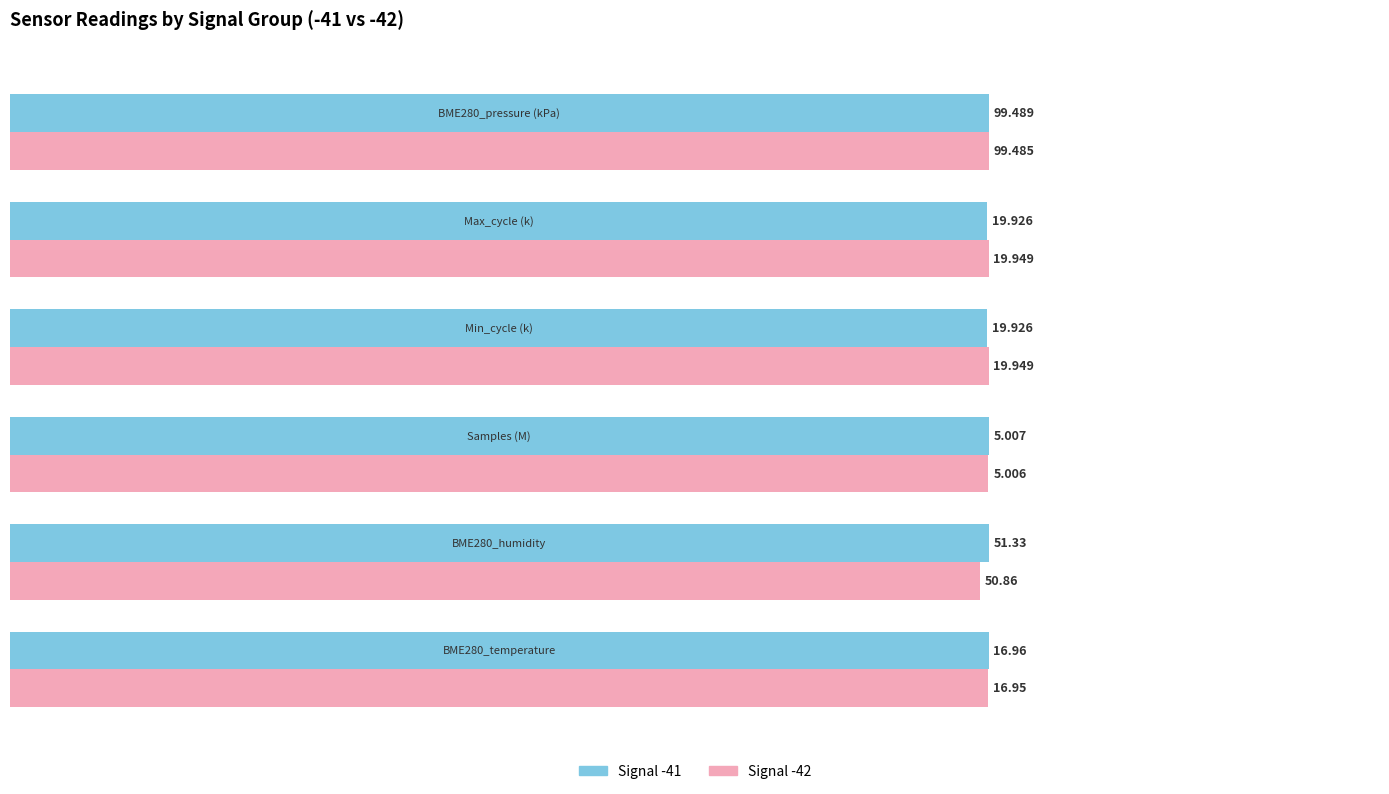

What are all the series names shown in the legend?

Signal -41, Signal -42